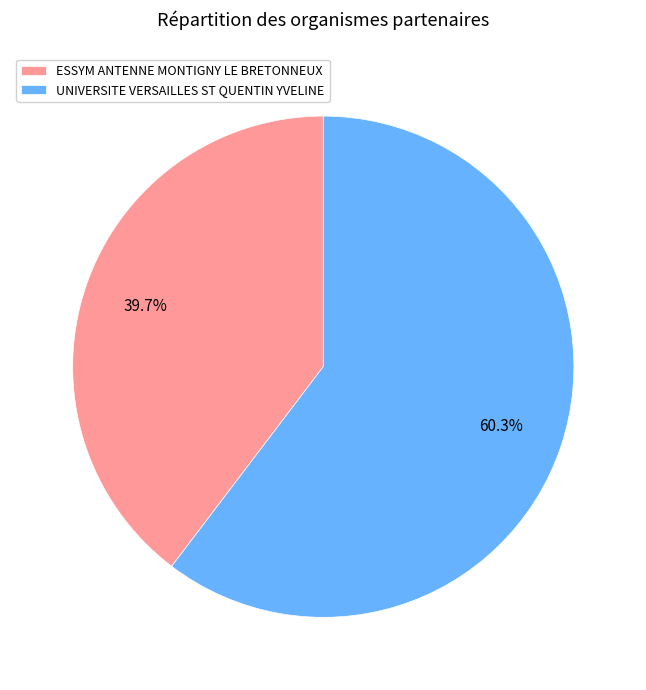

Rank the categories by value from highest to lowest.

UNIVERSITE VERSAILLES ST QUENTIN YVELINE, ESSYM ANTENNE MONTIGNY LE BRETONNEUX